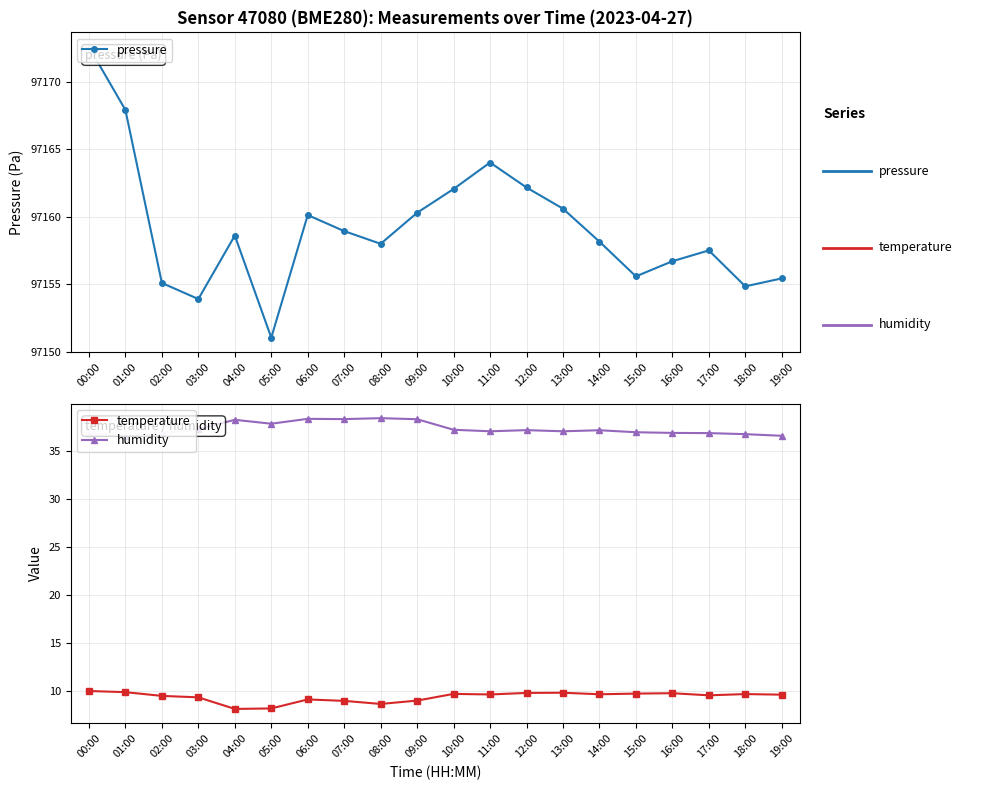

At which category does temperature reach its first local peak?

06:00